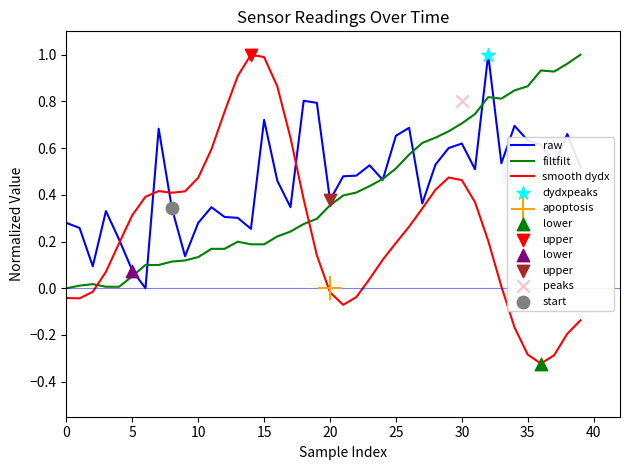

Which series has the widest spread of Y values?

smooth dydx